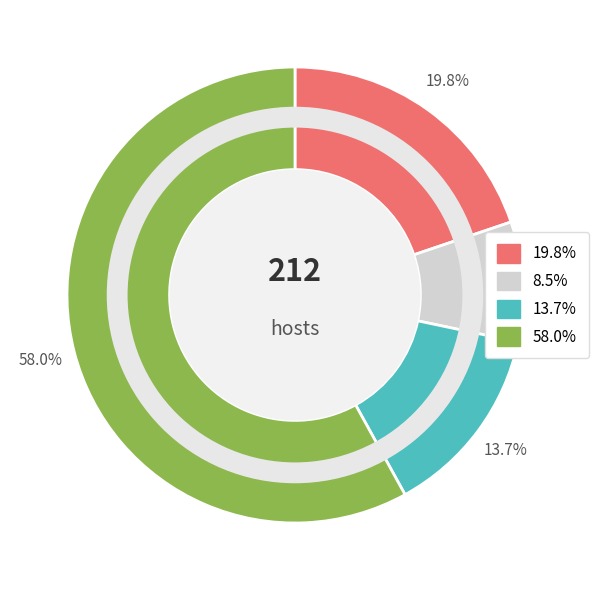

Is there any slice that represents more than half of the pie?

Yes